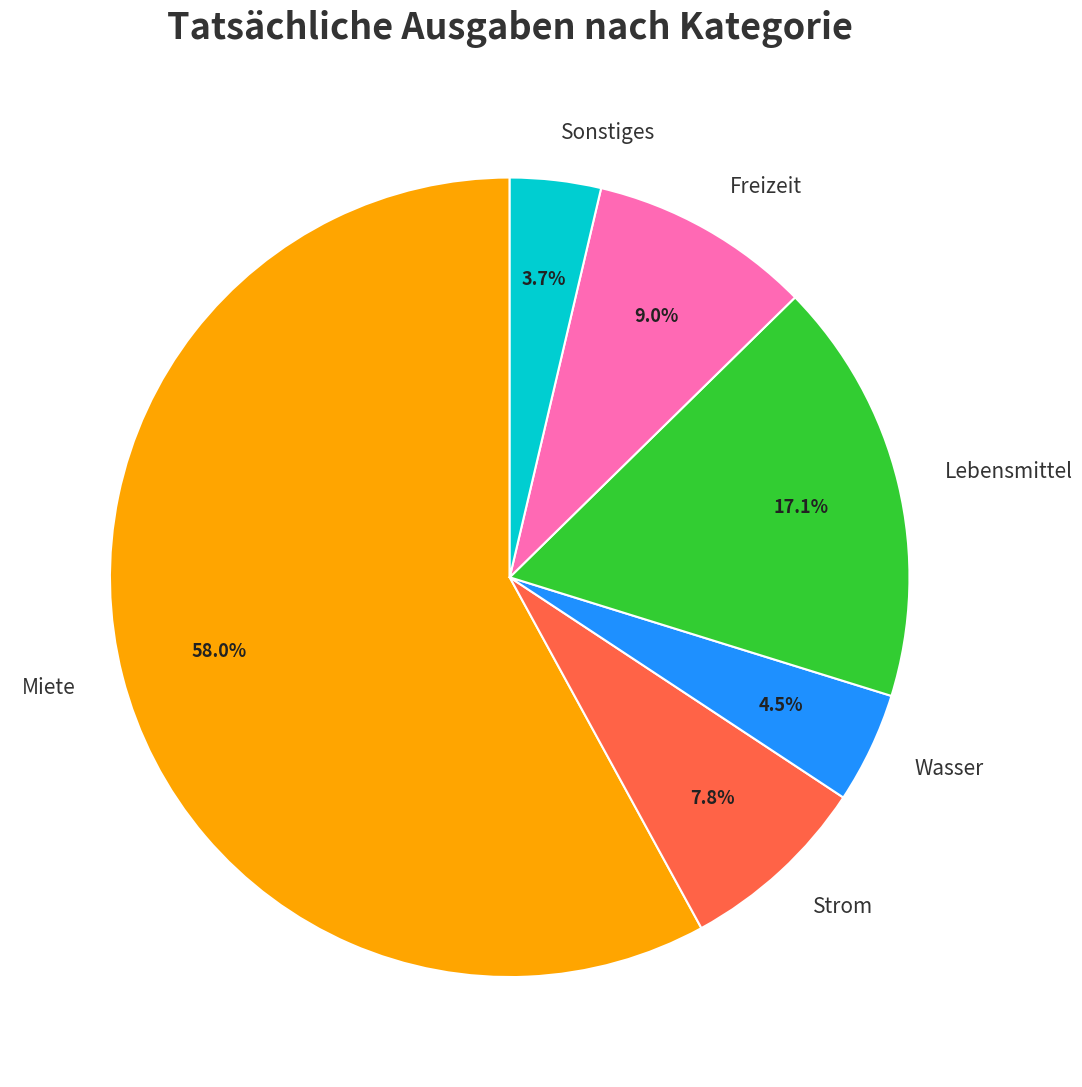

Is there a majority slice in this chart?

Yes